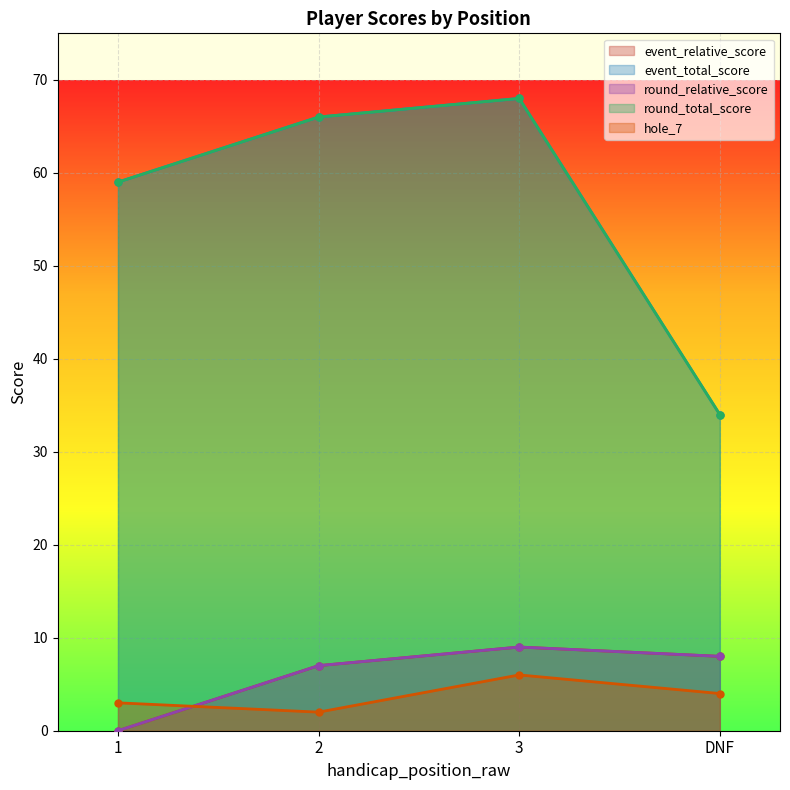

Between 1 and 3, which series saw the biggest shift?

event_relative_score